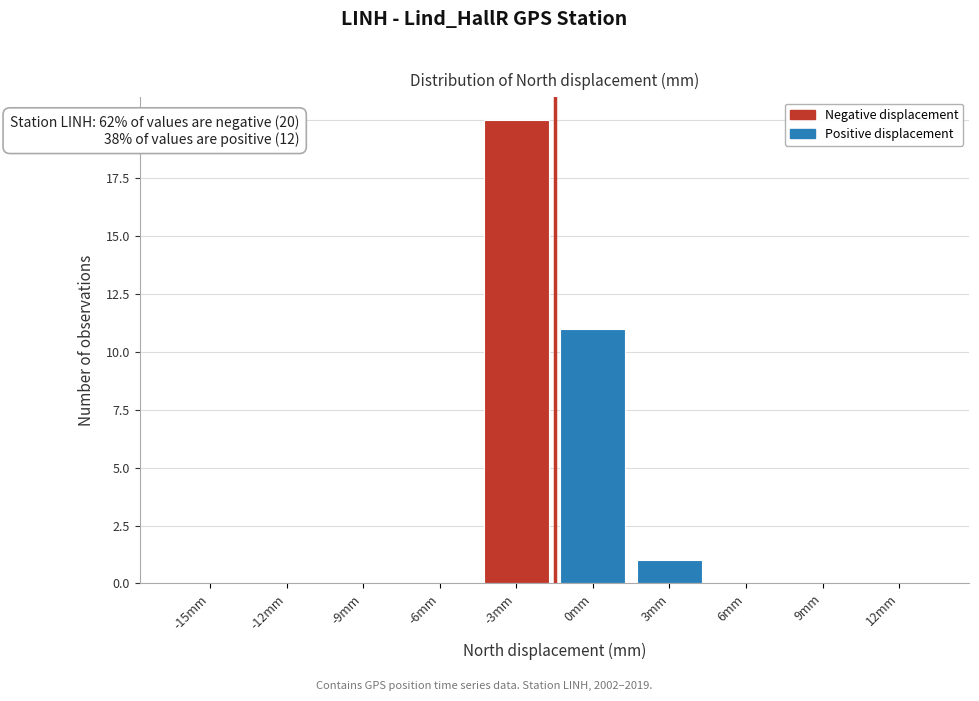

Reading left to right, extract all data points from this chart.

-15mm=0	-12mm=0	-9mm=0	-6mm=0	-3mm=20	0mm=11	3mm=1	6mm=0	9mm=0	12mm=0